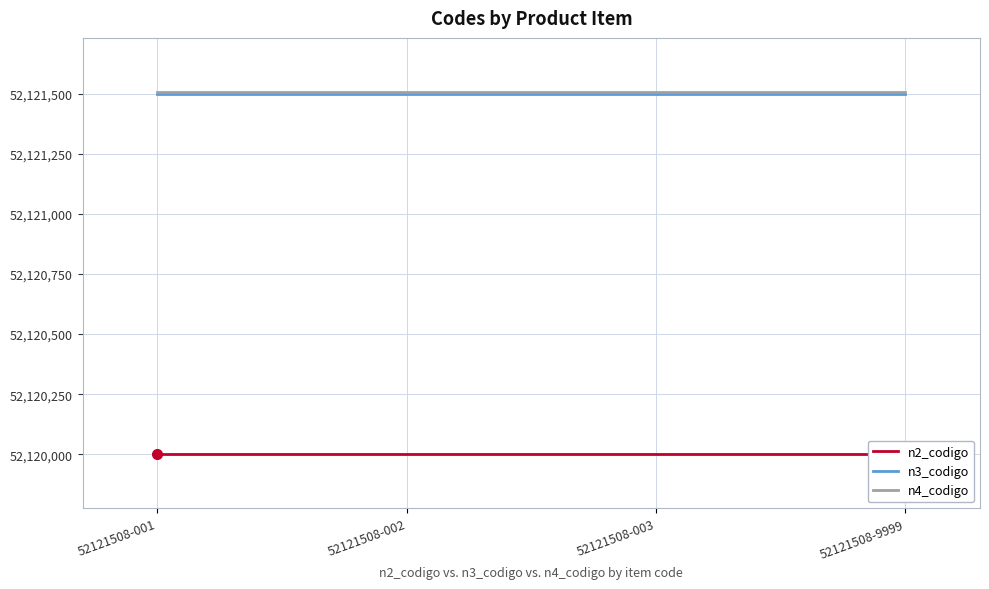

What are all the series names shown in the legend?

n2_codigo, n3_codigo, n4_codigo